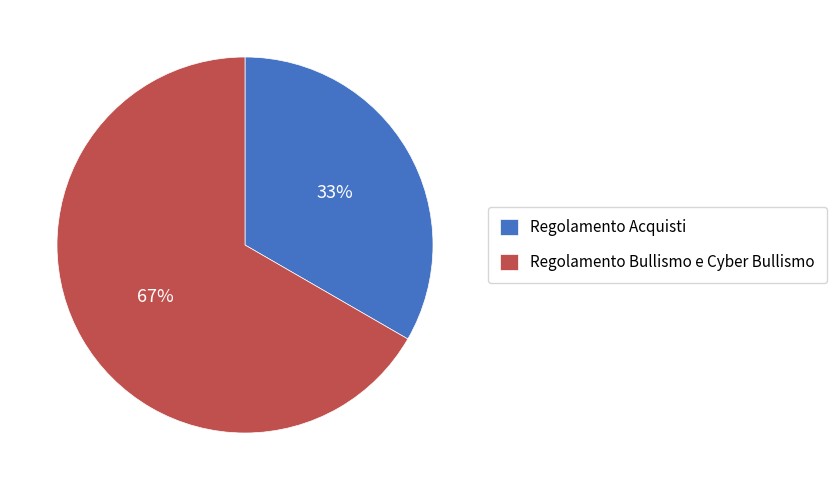

Do Regolamento Bullismo e Cyber Bullismo and Regolamento Acquisti together represent more than half of the pie?

Yes